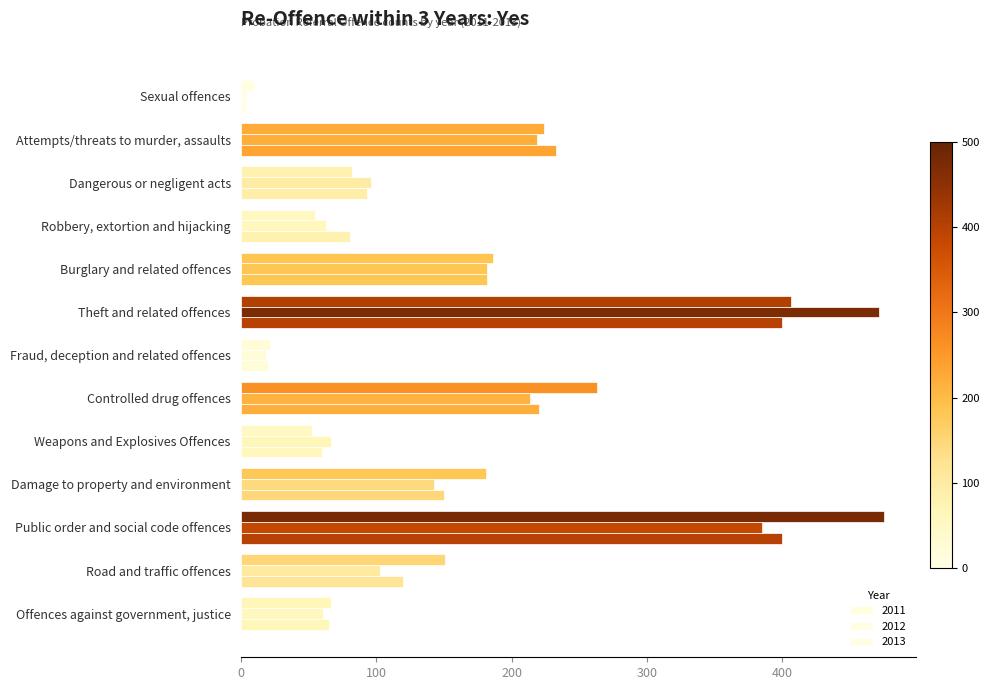

Is the value of 2011 at Offences against government, justice greater than the value of 2013 at Attempts/threats to murder, assaults?

No